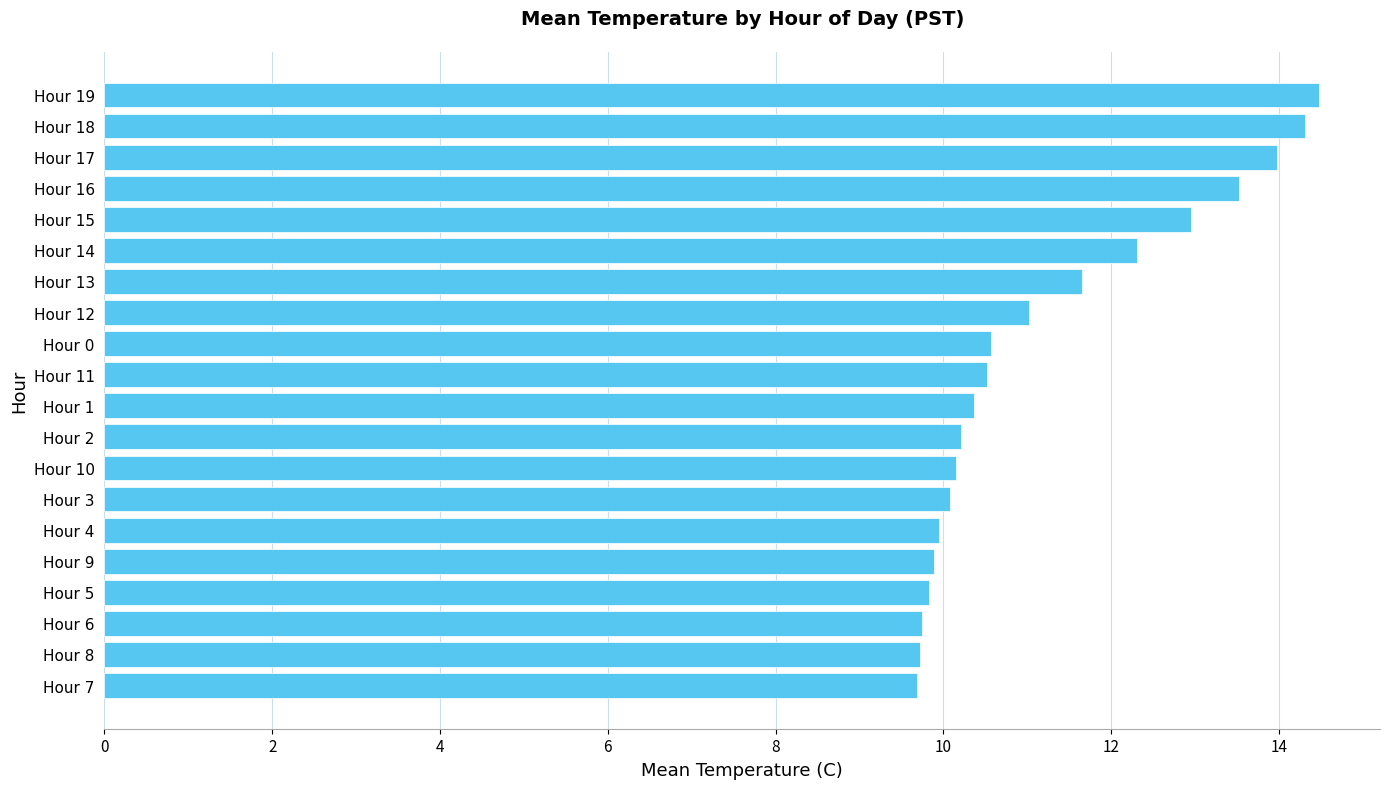

Approximately how many times larger is the value at Hour 11 compared to Hour 9?

1.1